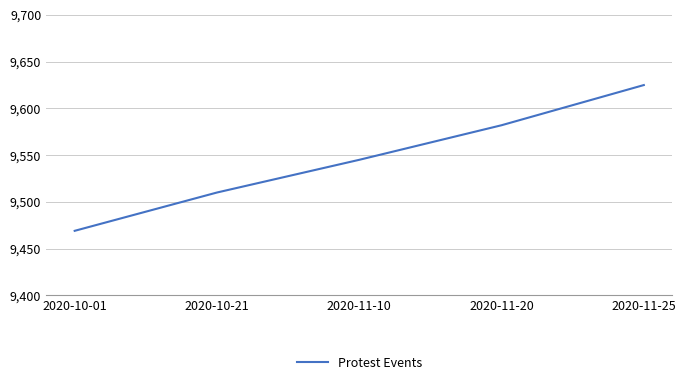

The value at 2020-11-20 is 9582. True or false?

True